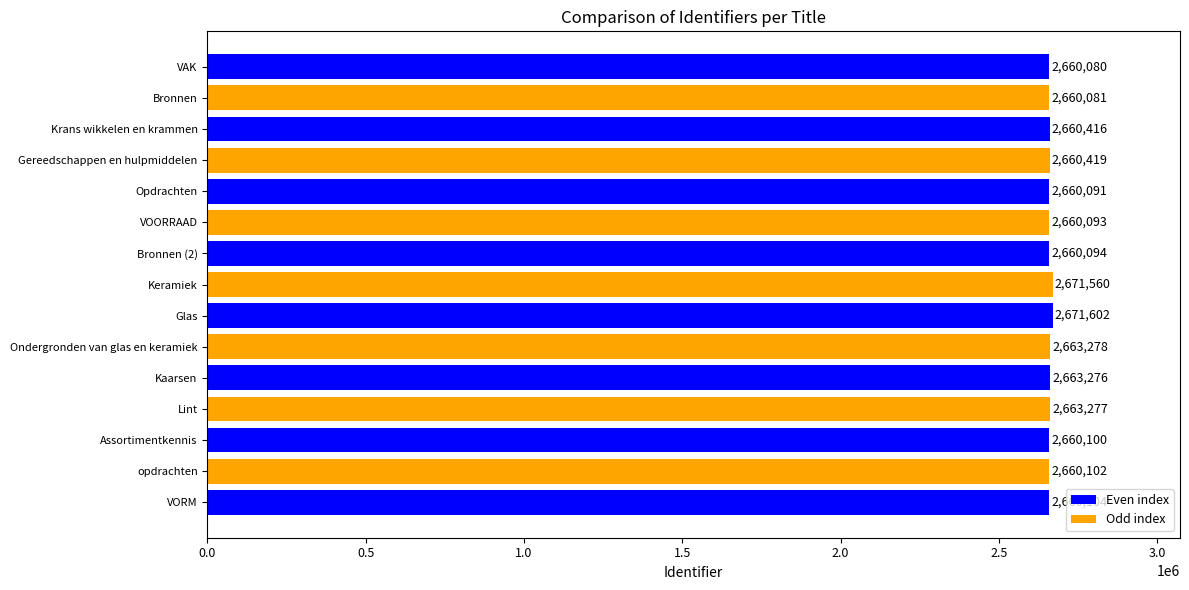

What is the value of the 5th bar from the top?

2660091